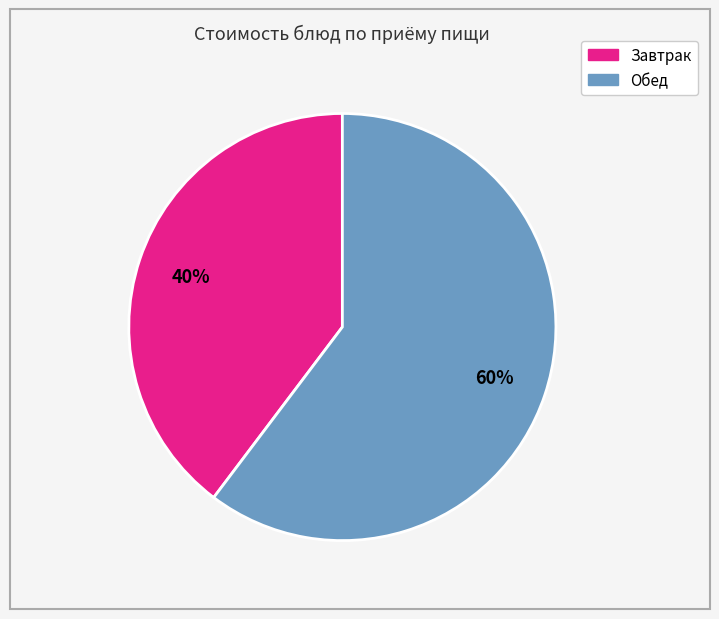

Is there any slice that represents more than half of the pie?

Yes